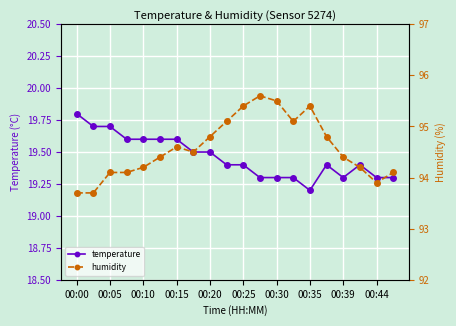

Which category has the highest value in the temperature series?

00:00